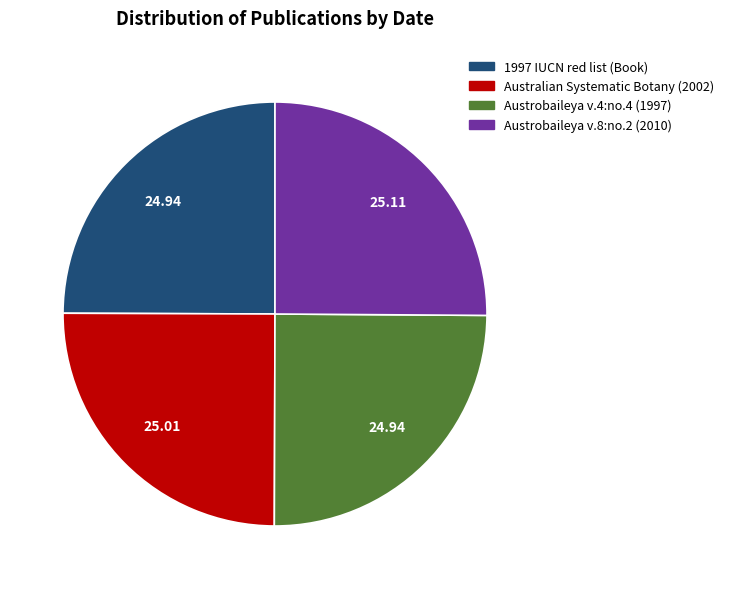

How many segments does this pie chart have?

4